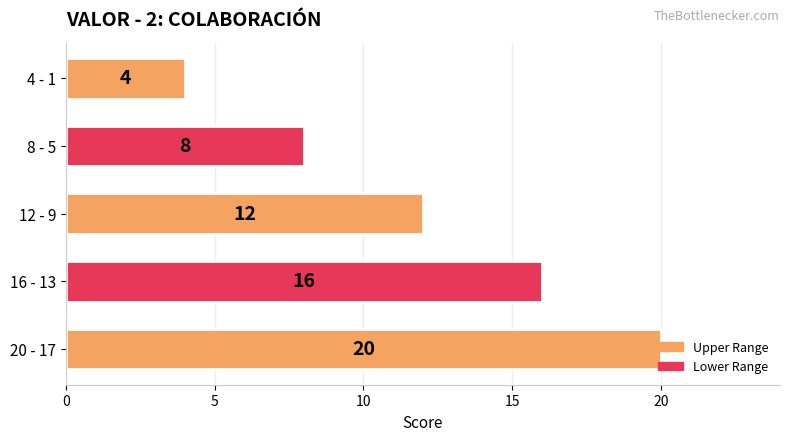

What is the greatest value displayed?

20